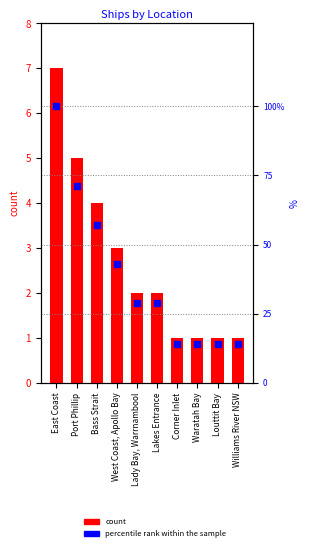

What is the total value across all series at West Coast, Apollo Bay?

46